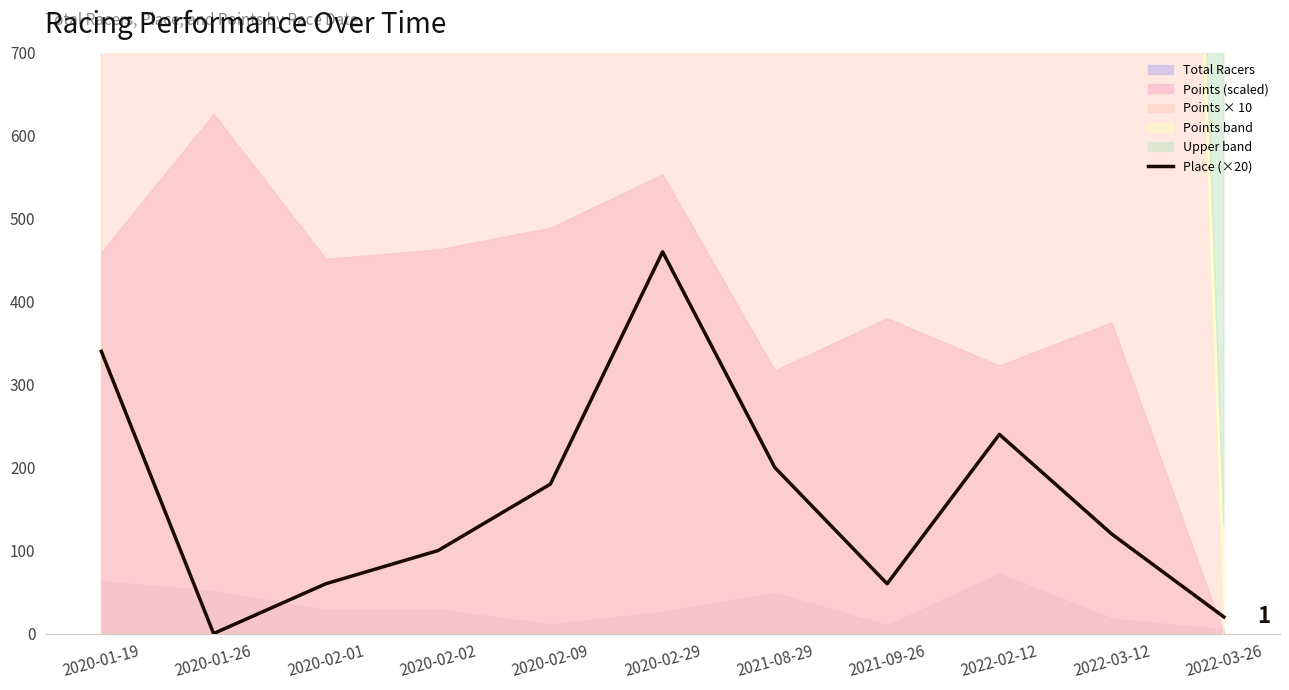

Reading left to right, what are all the values shown in this chart?

2020-01-19=340	2020-01-26=0	2020-02-01=60	2020-02-02=100	2020-02-09=180	2020-02-29=460	2021-08-29=200	2021-09-26=60	2022-02-12=240	2022-03-12=120	2022-03-26=20